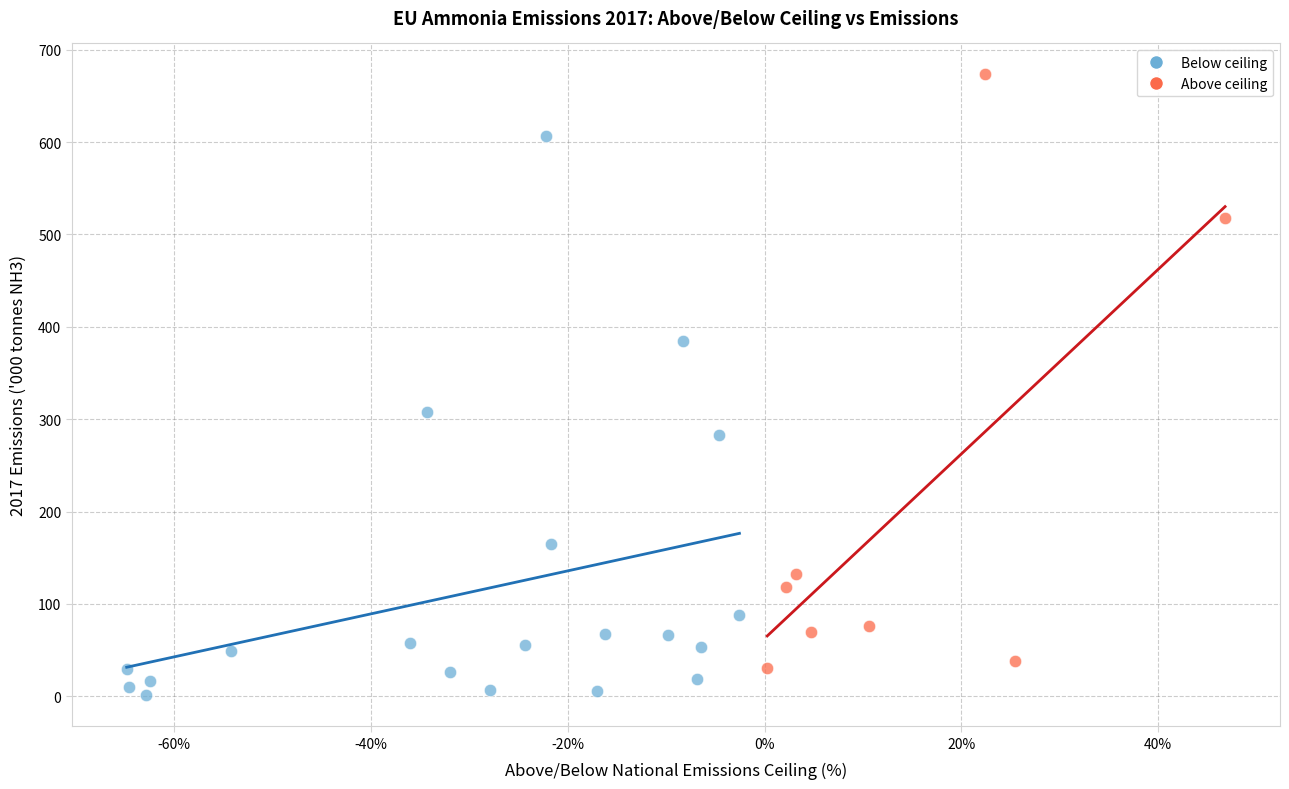

Which series reaches the minimum Y coordinate?

Below ceiling